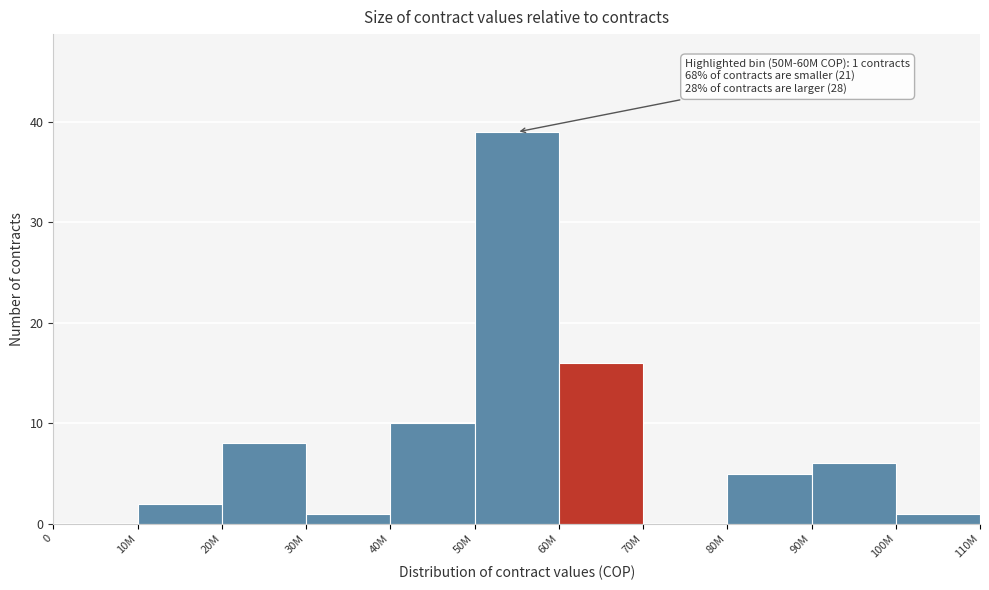

Reading left to right, extract all data points from this chart.

0=0	10M=2	20M=8	30M=1	40M=10	50M=39	60M=16	70M=0	80M=5	90M=6	100M=1